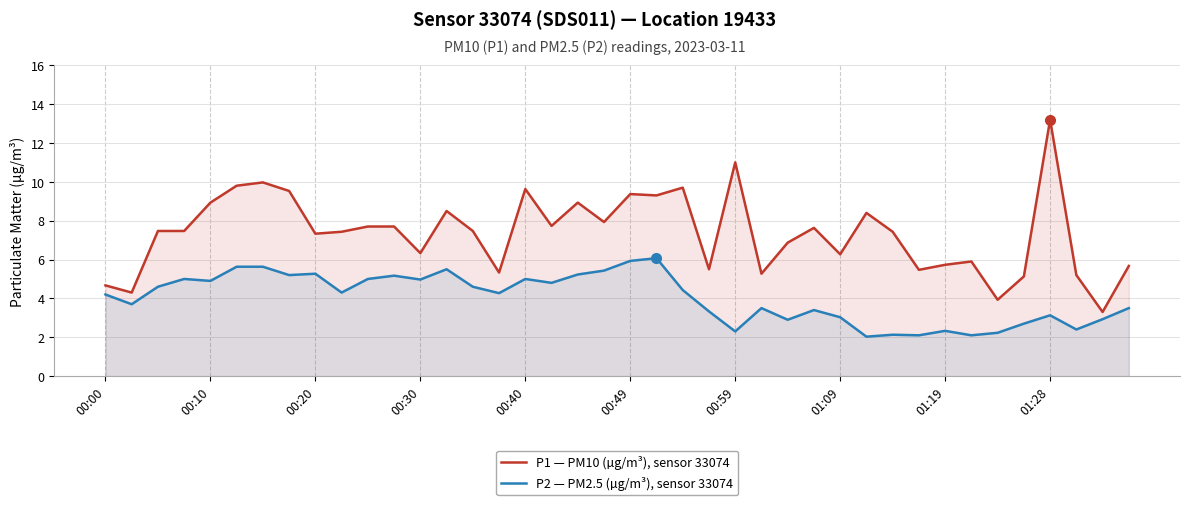

Between 00:10 and 01:19, which series saw the biggest shift?

P1 — PM10 (µg/m³), sensor 33074